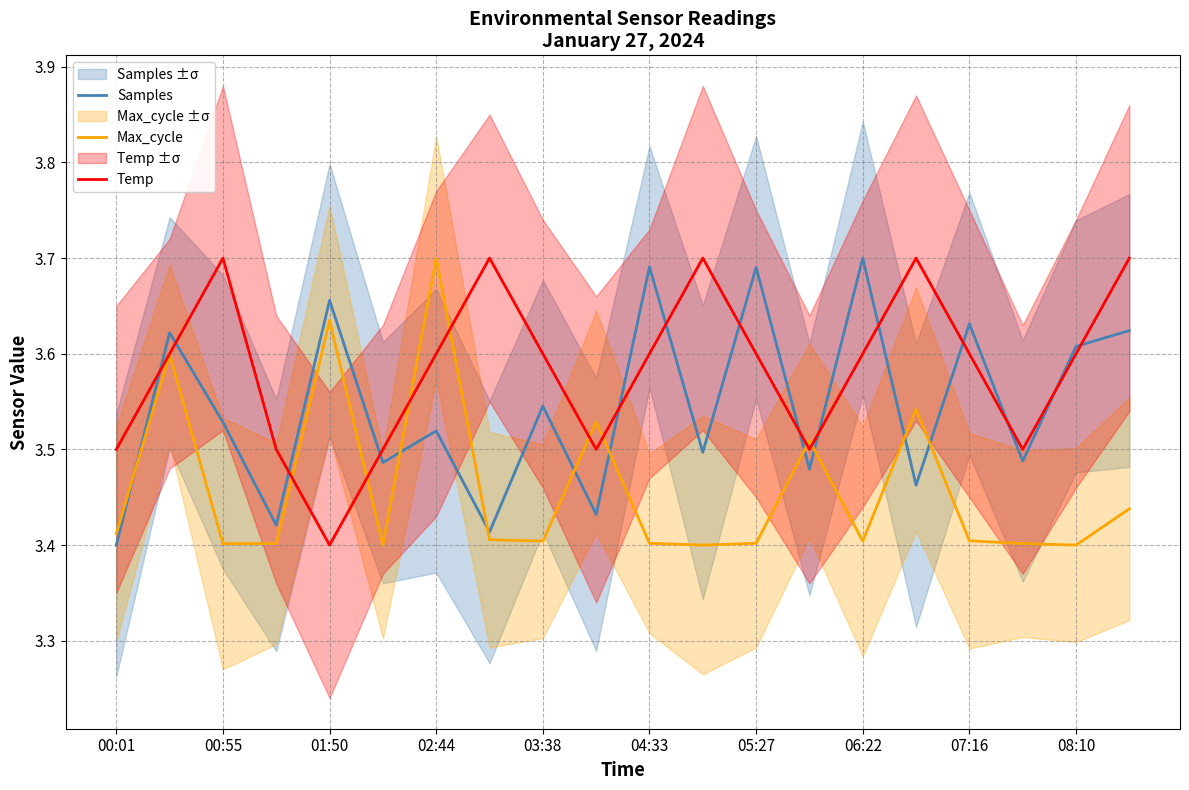

True or false: Max_cycle and Temp intersect in this chart.

True